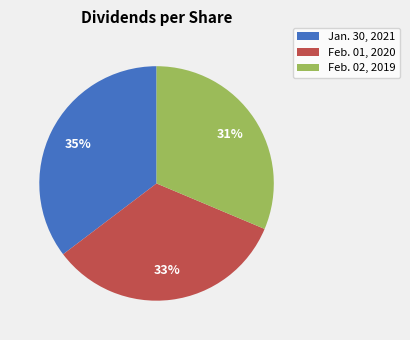

To the nearest percent, what is the difference between the Feb. 02, 2019 and Jan. 30, 2021 slice percentages?

4%